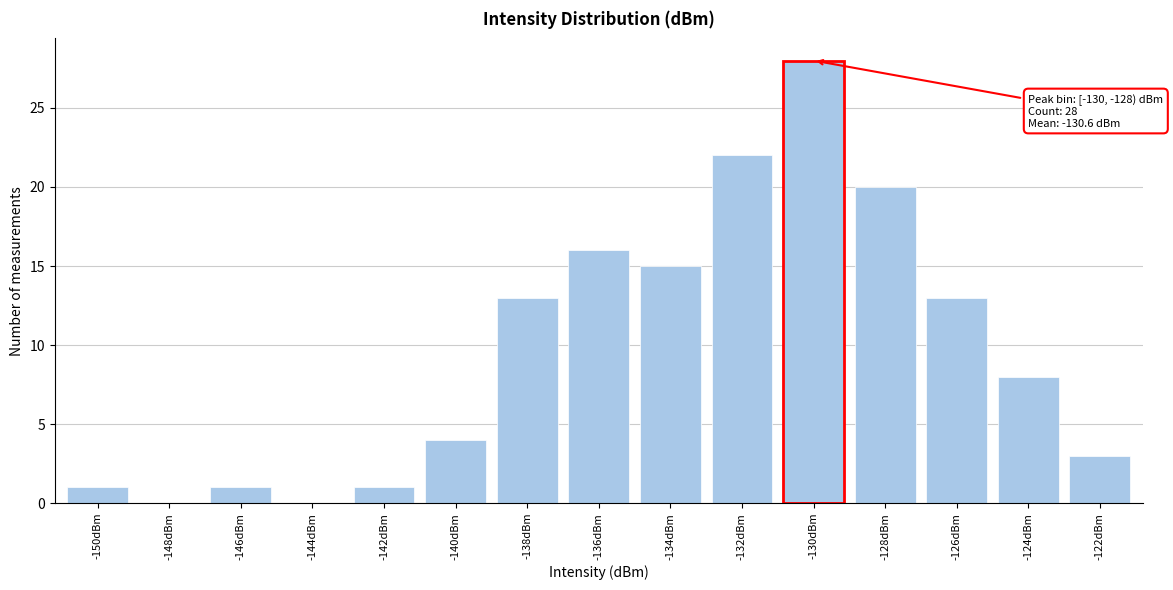

Reading right to left, extract all data points from this chart.

-122dBm=3	-124dBm=8	-126dBm=13	-128dBm=20	-130dBm=28	-132dBm=22	-134dBm=15	-136dBm=16	-138dBm=13	-140dBm=4	-142dBm=1	-144dBm=0	-146dBm=1	-148dBm=0	-150dBm=1